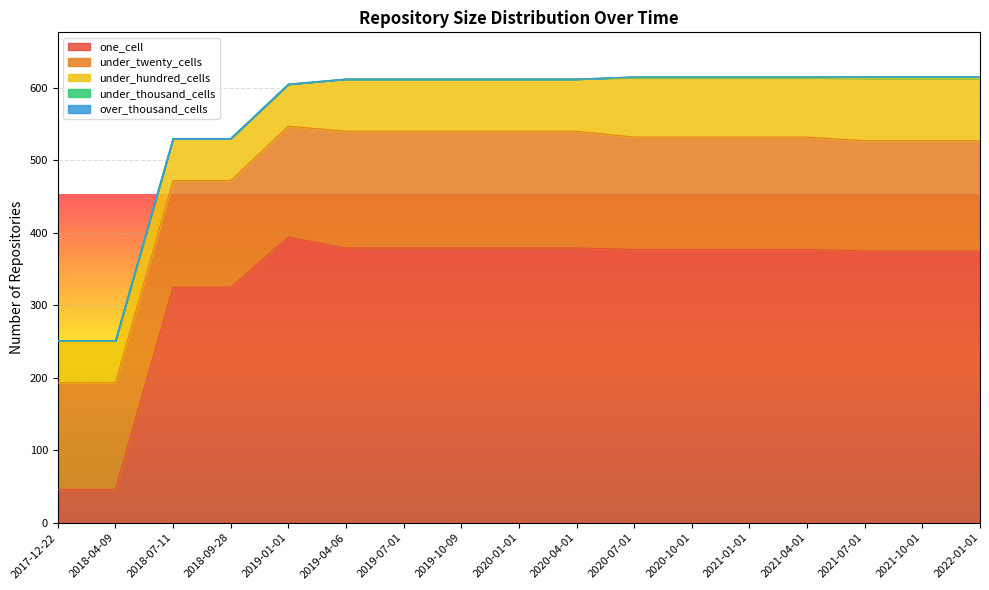

What is the spread (max minus min) of values at 2021-07-01?

375